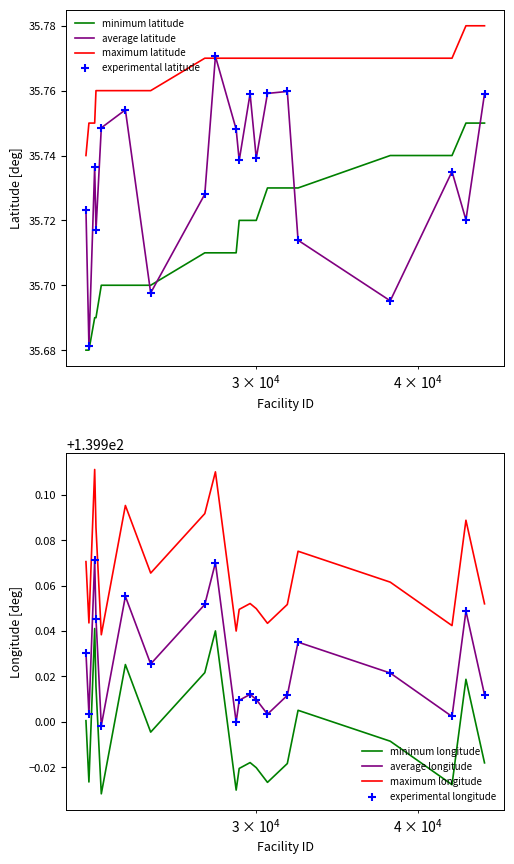

Which series has the largest total across all categories?

longitude